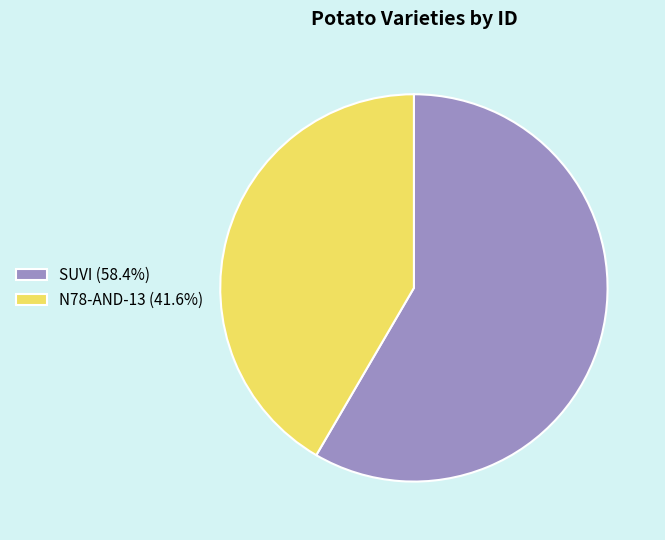

What is the majority slice?

SUVI